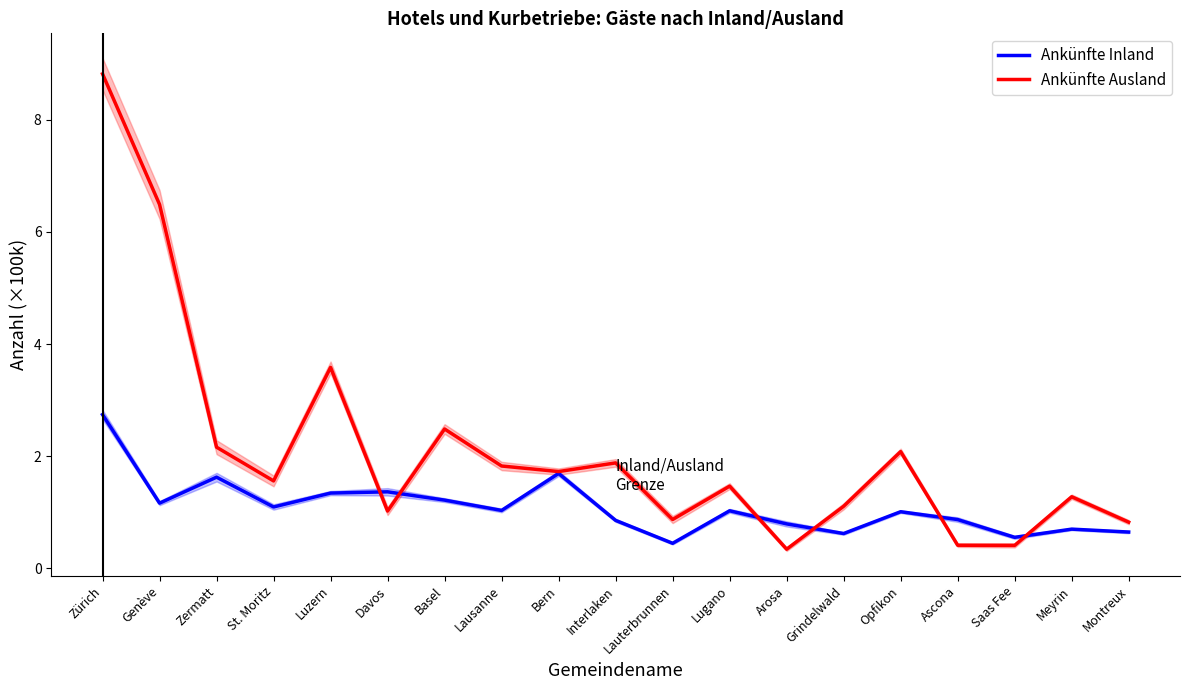

What position from the right is Ascona?

4